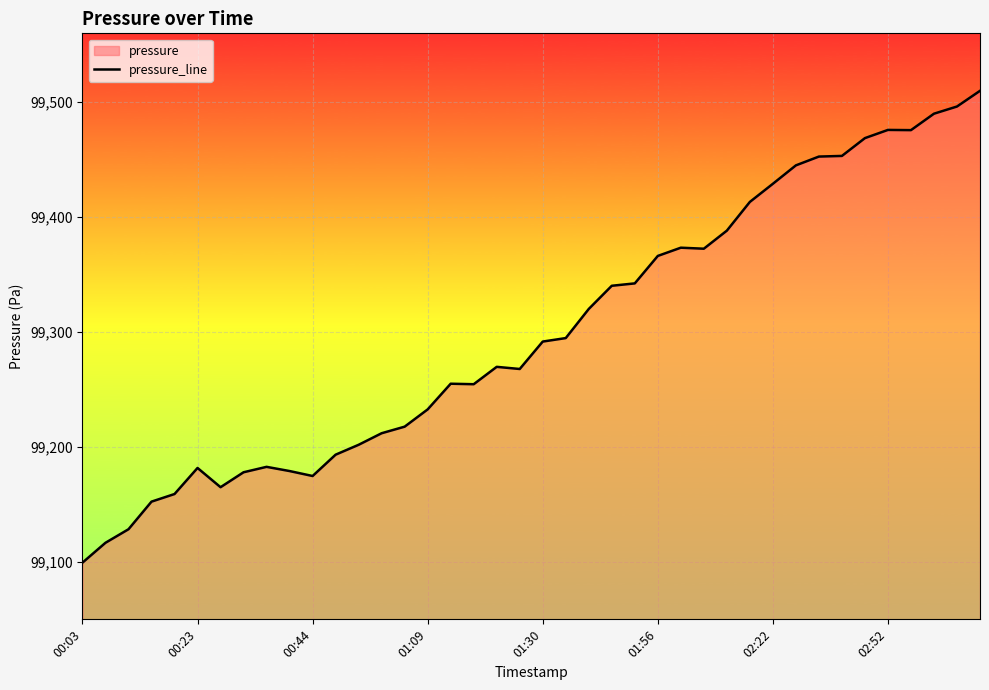

How many lines are shown in the chart?

1